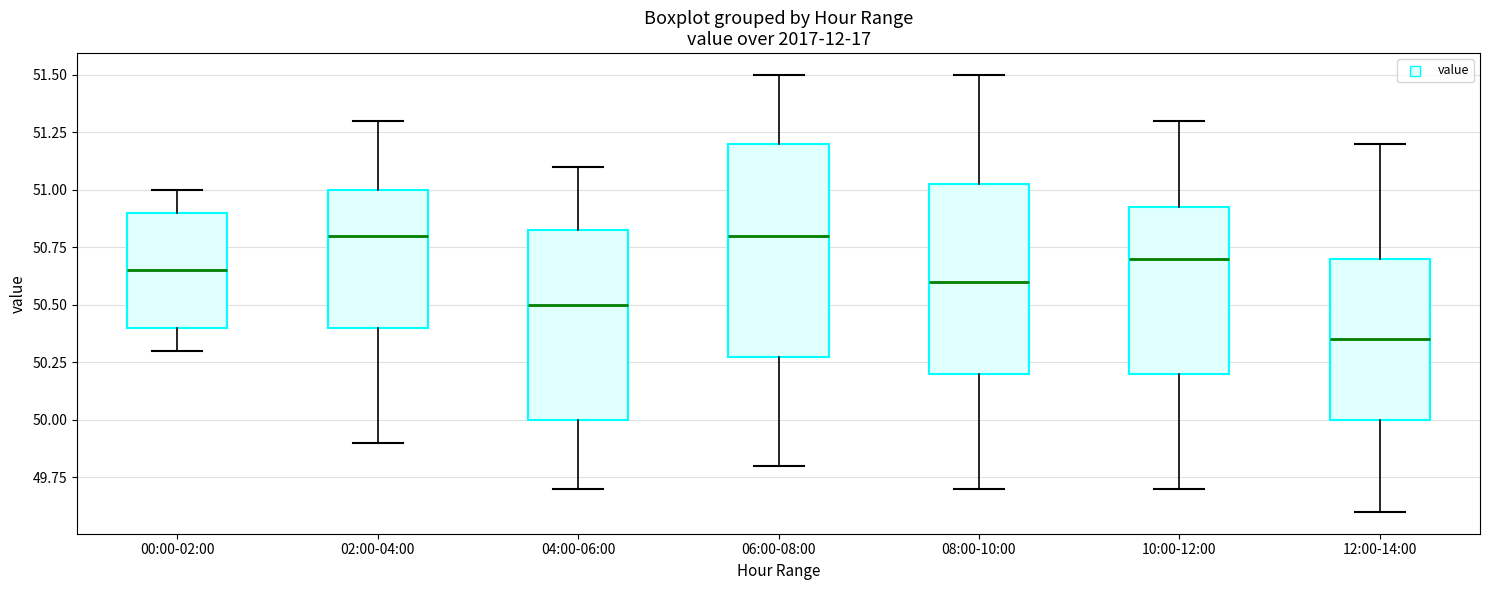

Which box is the tallest, from its lower edge to its upper edge?

06:00-08:00